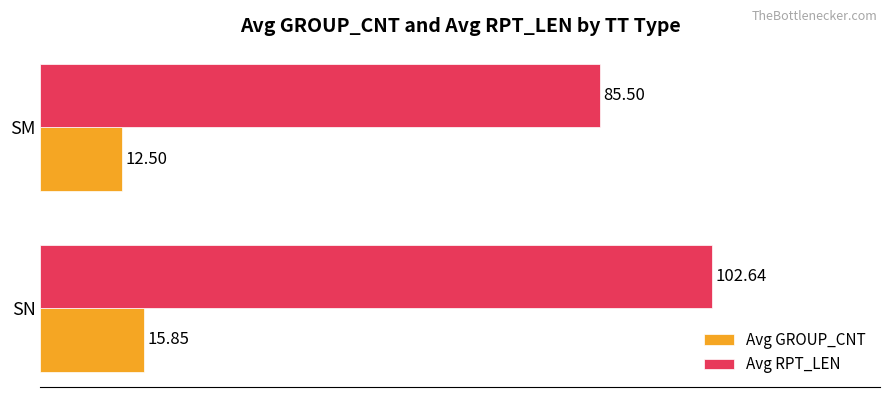

Where is Avg RPT_LEN nearest to the value 94?

SM